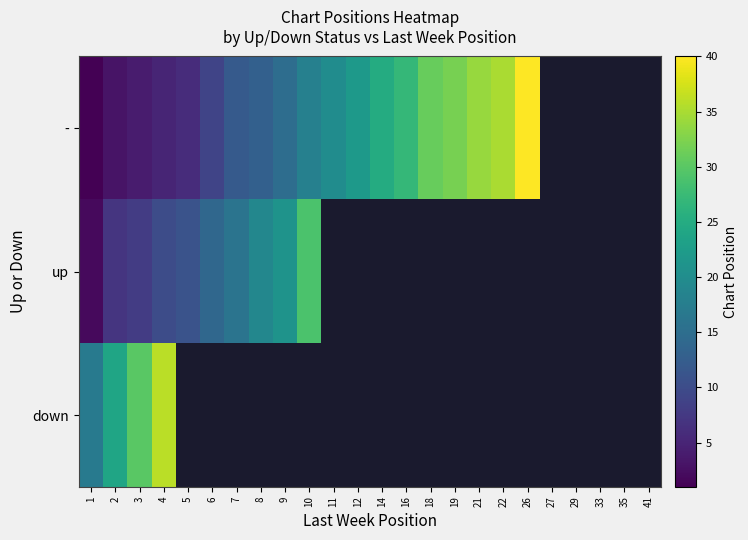

The value of - at 1 is 0.5. True or false?

False